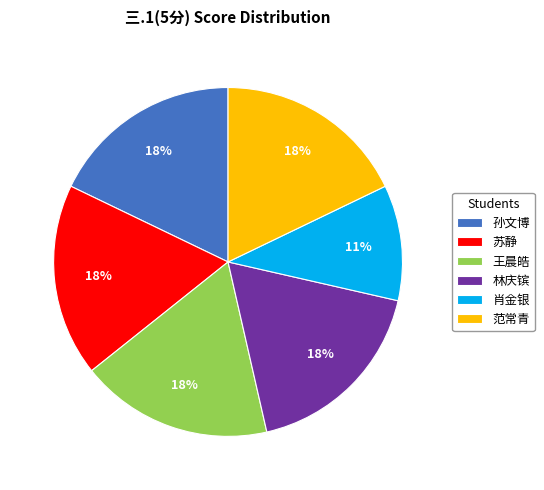

To the nearest percent, what is the difference between the largest and smallest slice percentages?

7%